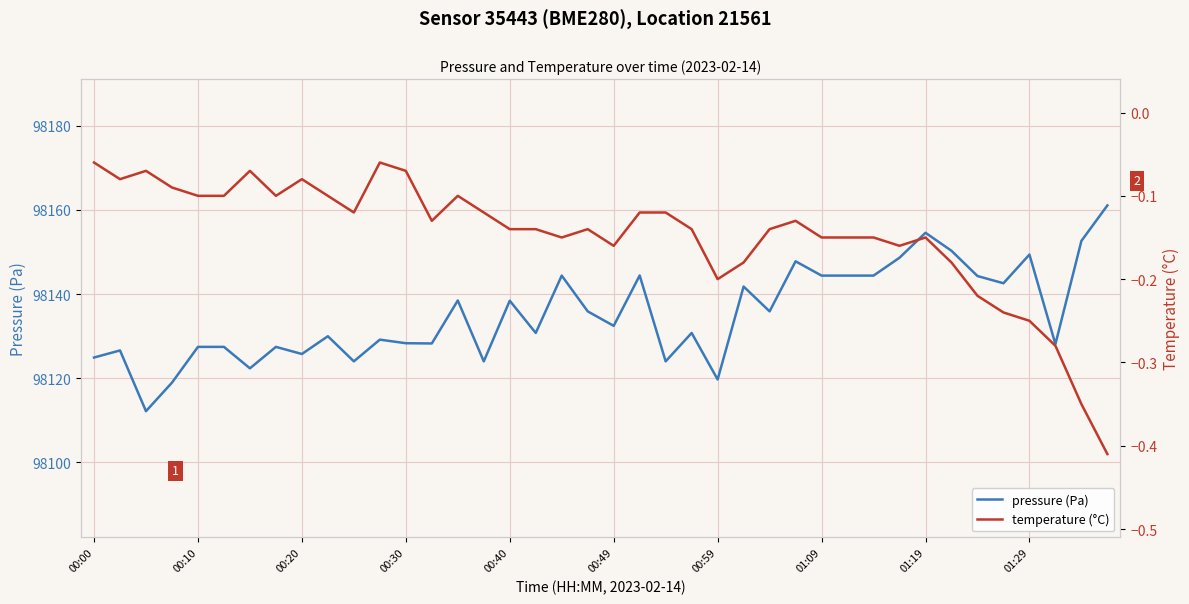

What is the sum of all pressure (Pa) values?

3925405.9